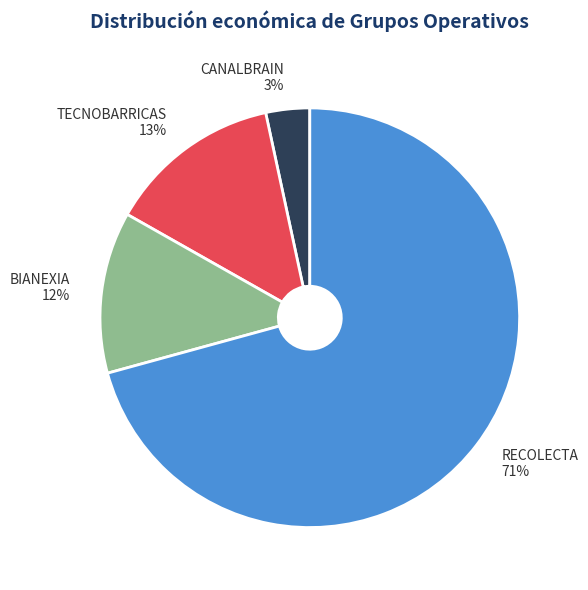

Does BIANEXIA account for over 50% of the chart?

No